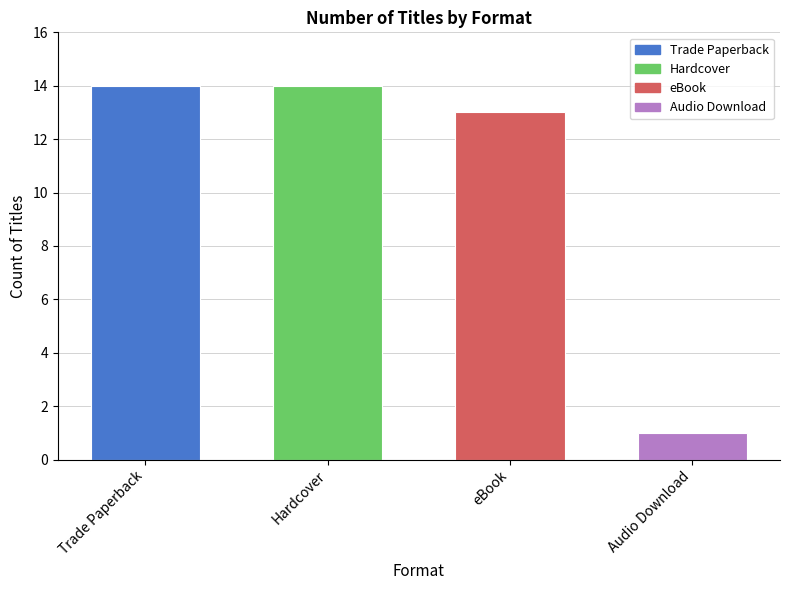

Reading left to right, what are all the values shown in this chart?

14	14	13	1